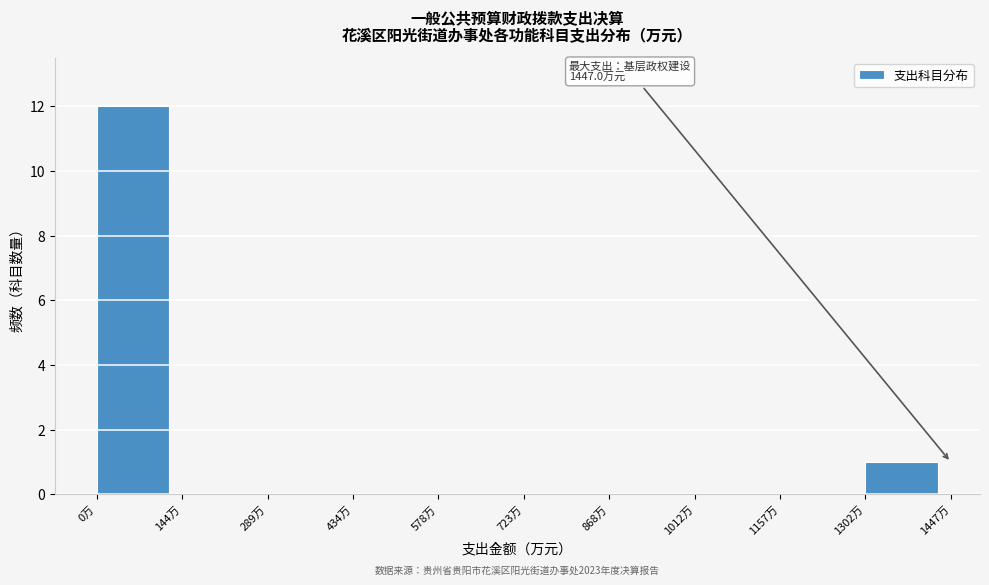

Which range on the x-axis has the tallest bar?

0 to 140